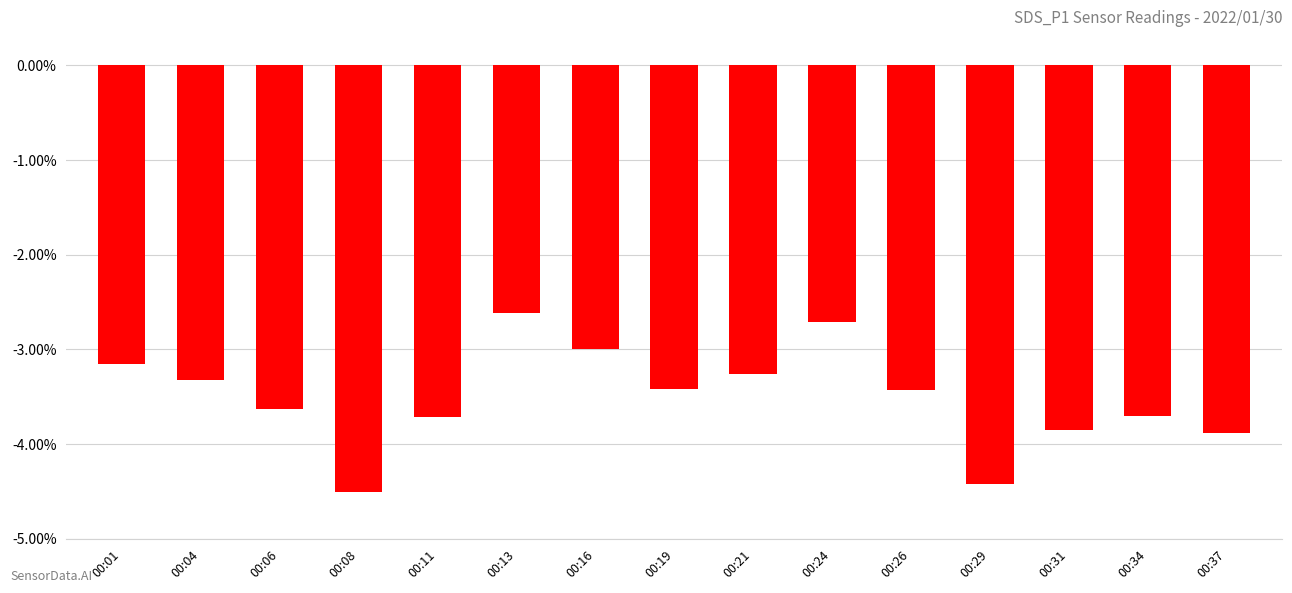

Reading left to right, transcribe all the data shown in this chart.

00:01=-3.2	00:04=-3.3	00:06=-3.6	00:08=-4.5	00:11=-3.7	00:13=-2.6	00:16=-3.0	00:19=-3.4	00:21=-3.3	00:24=-2.7	00:26=-3.4	00:29=-4.4	00:31=-3.9	00:34=-3.7	00:37=-3.9